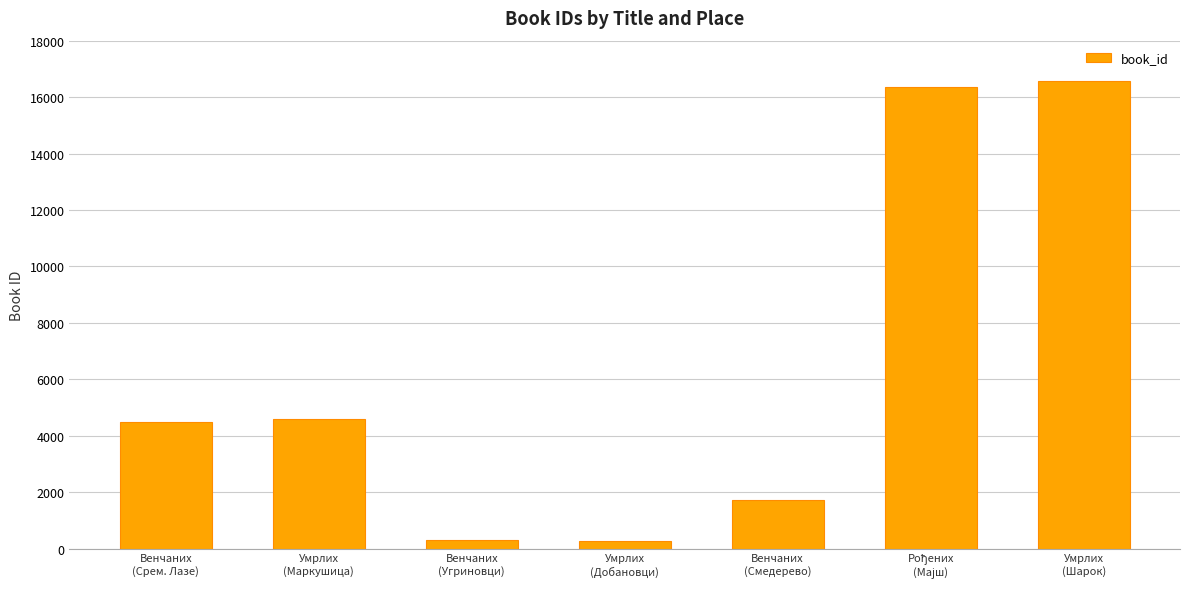

What is the difference between the maximum and minimum values?

16292